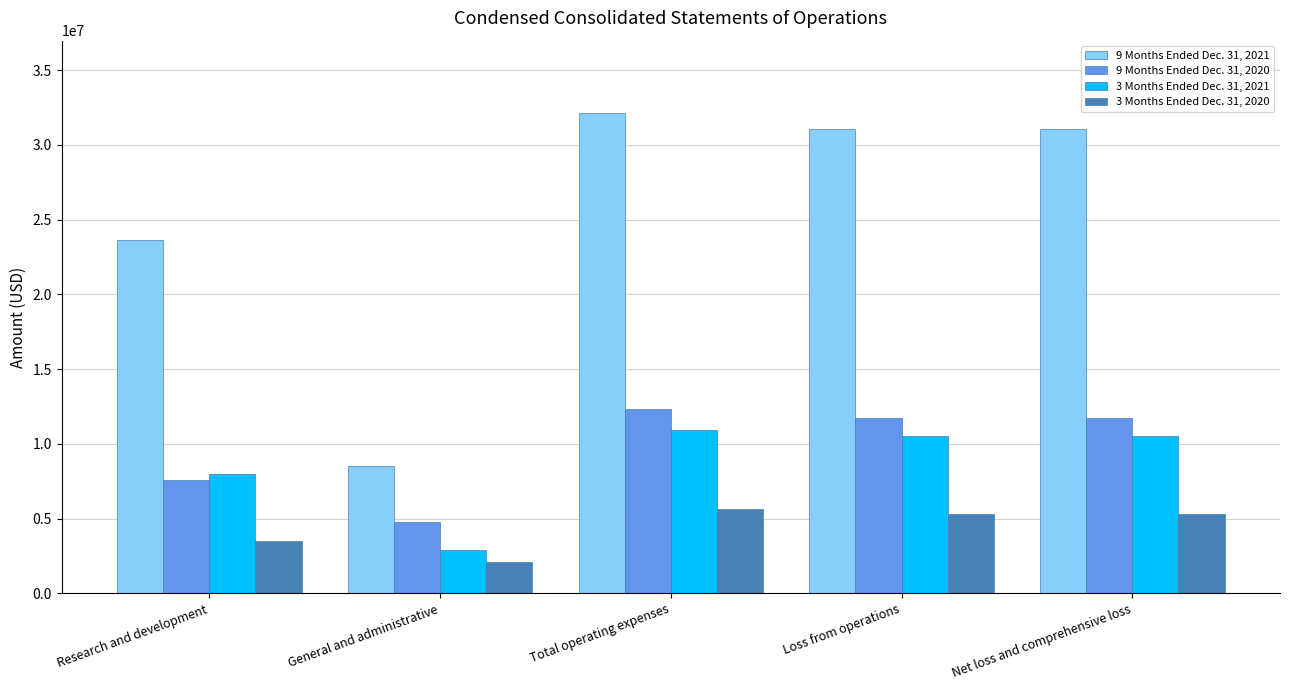

What is the lowest value of the 3 Months Ended Dec. 31, 2020 series?

2116800